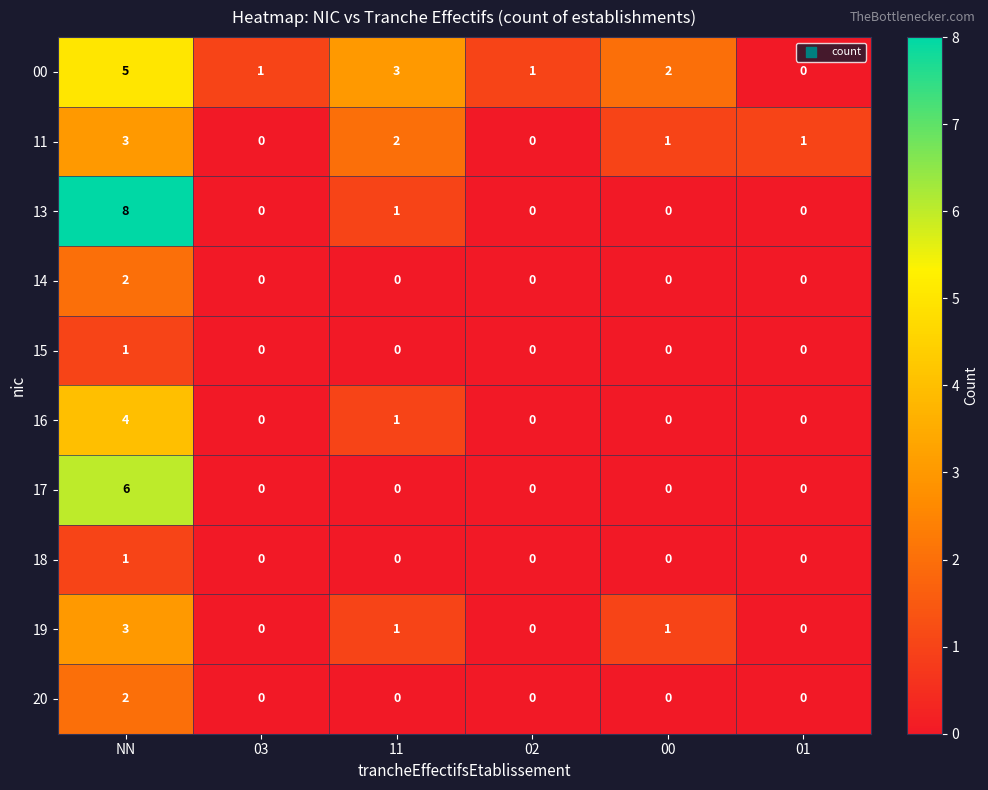

The 20 series shows 1 at 11. True or false?

False